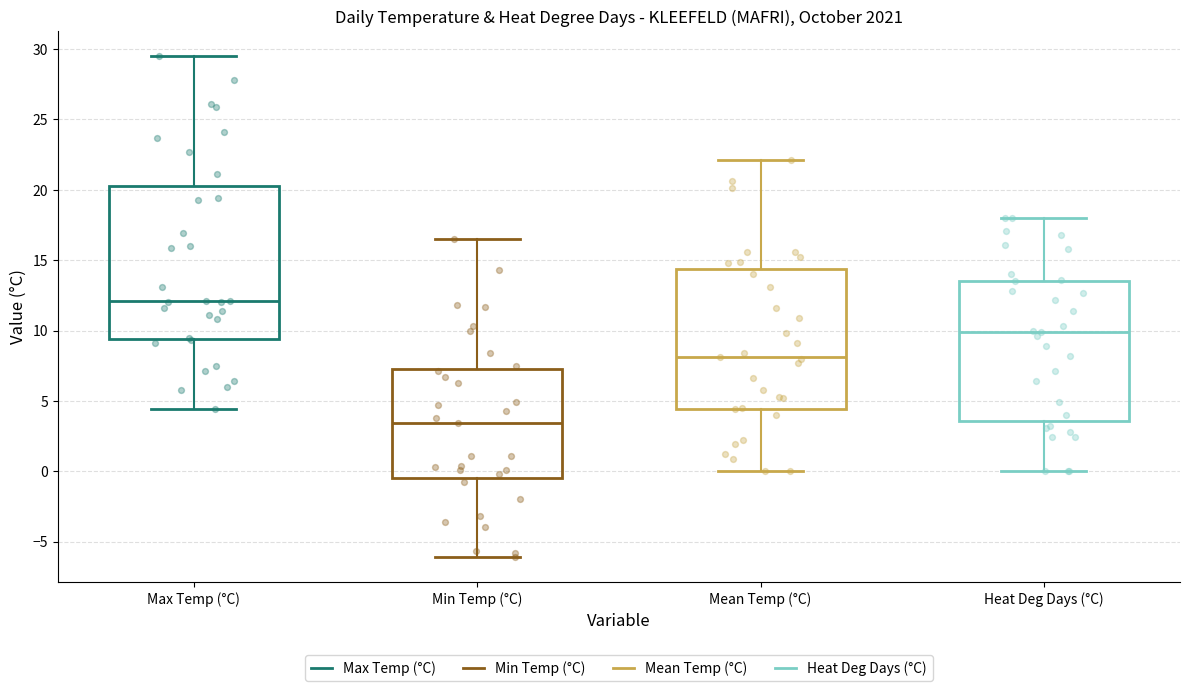

Reading left to right, transcribe this box plot: for each box, give where its median line is, the range the box spans, and where its two whiskers end, as read against the y-axis. The values are not printed on the chart, so give them approximately, as read against the axis.

Max Temp (°C): median 12.0, box 9.5 to 20.5, whiskers 4.5 to 29.5
Min Temp (°C): median 3.5, box -0.5 to 7.5, whiskers -6.0 to 16.5
Mean Temp (°C): median 8.0, box 4.5 to 14.5, whiskers 0.0 to 22.0
Heat Deg Days (°C): median 10.0, box 3.5 to 13.5, whiskers 0.0 to 18.0